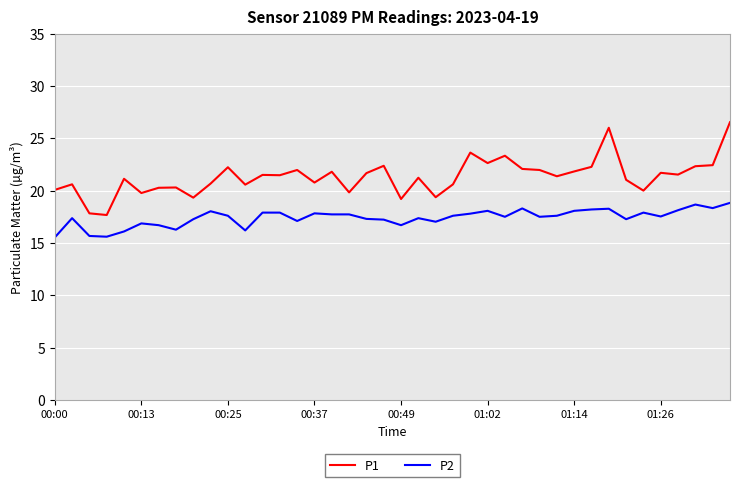

What is the sum of all P2 values?

696.6